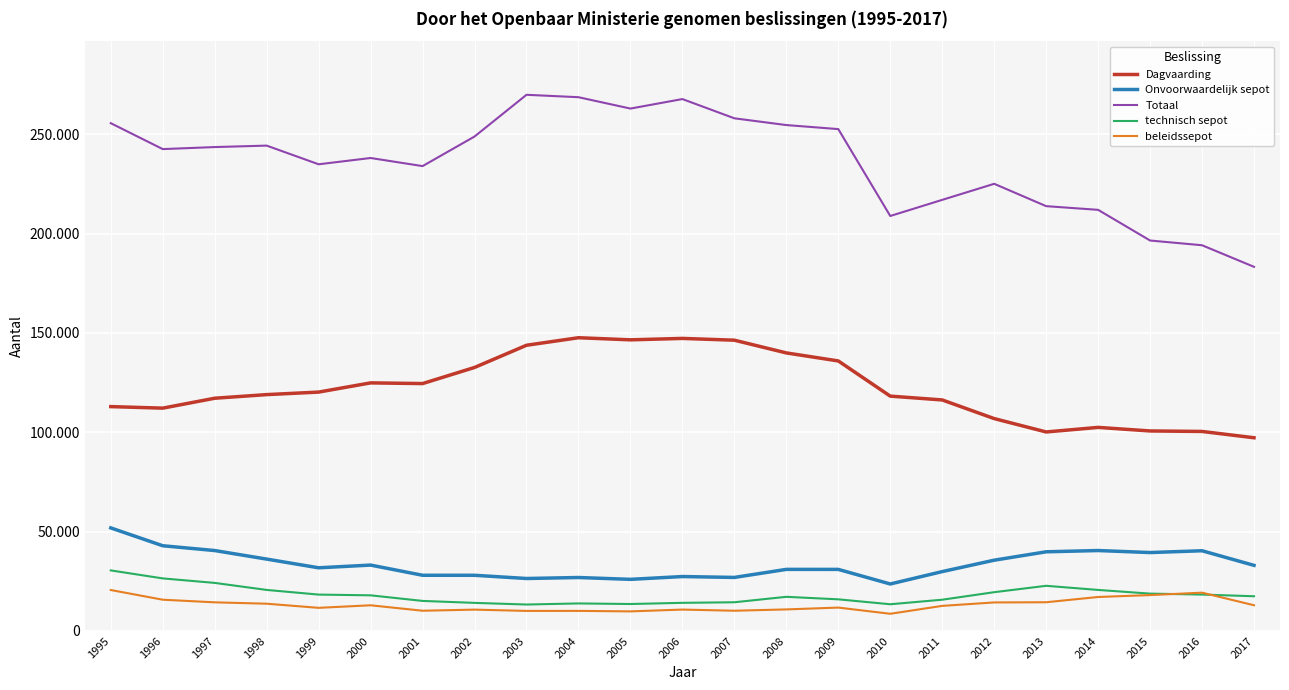

What are all the series names shown in the legend?

Dagvaarding, Onvoorwaardelijk sepot, Totaal, technisch sepot, beleidssepot